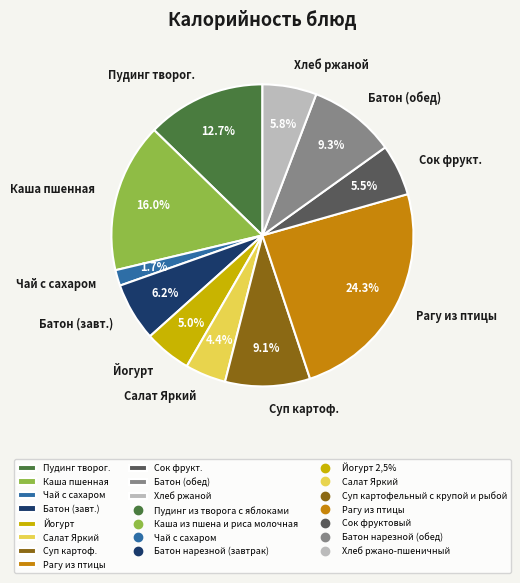

Between Пудинг творог. and Батон (завт.), which is larger?

Пудинг творог.